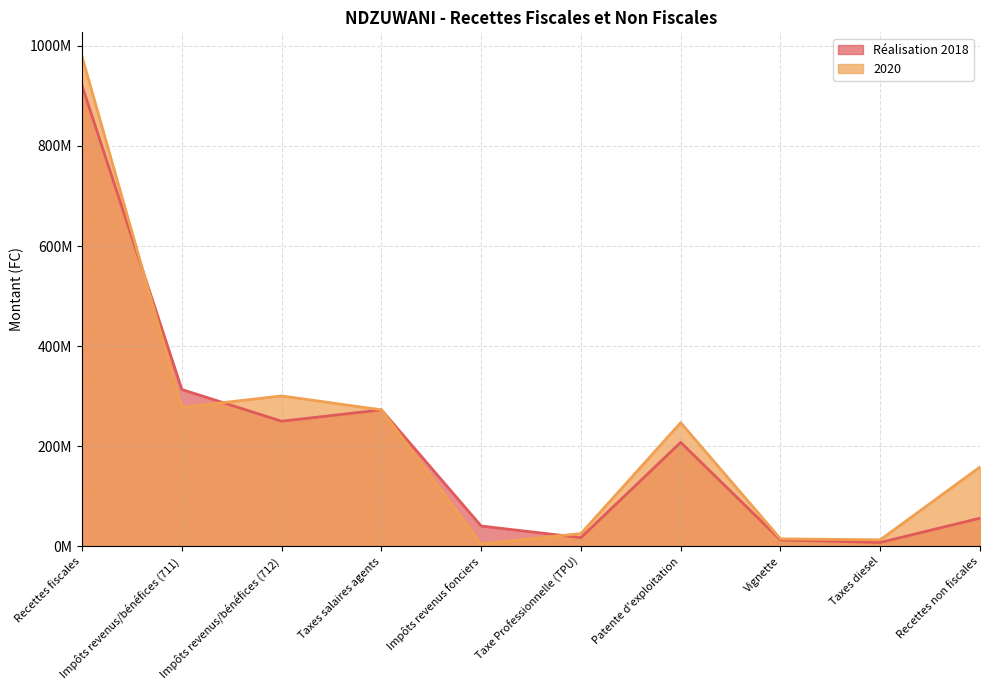

How many values in the 2020 series are below 247000000?

5